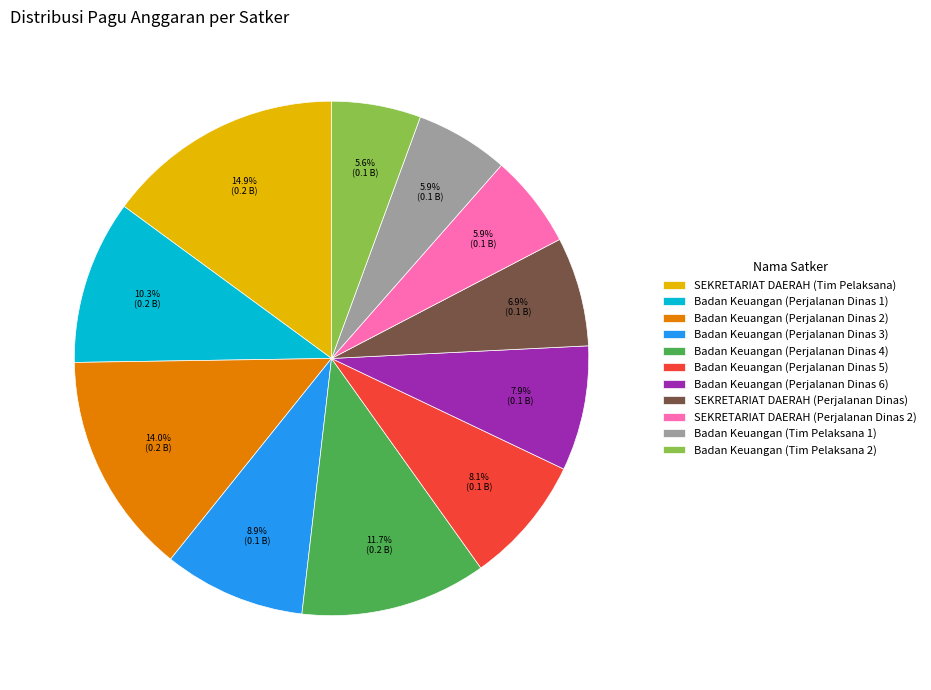

To the nearest percent, what is the average slice percentage?

9%